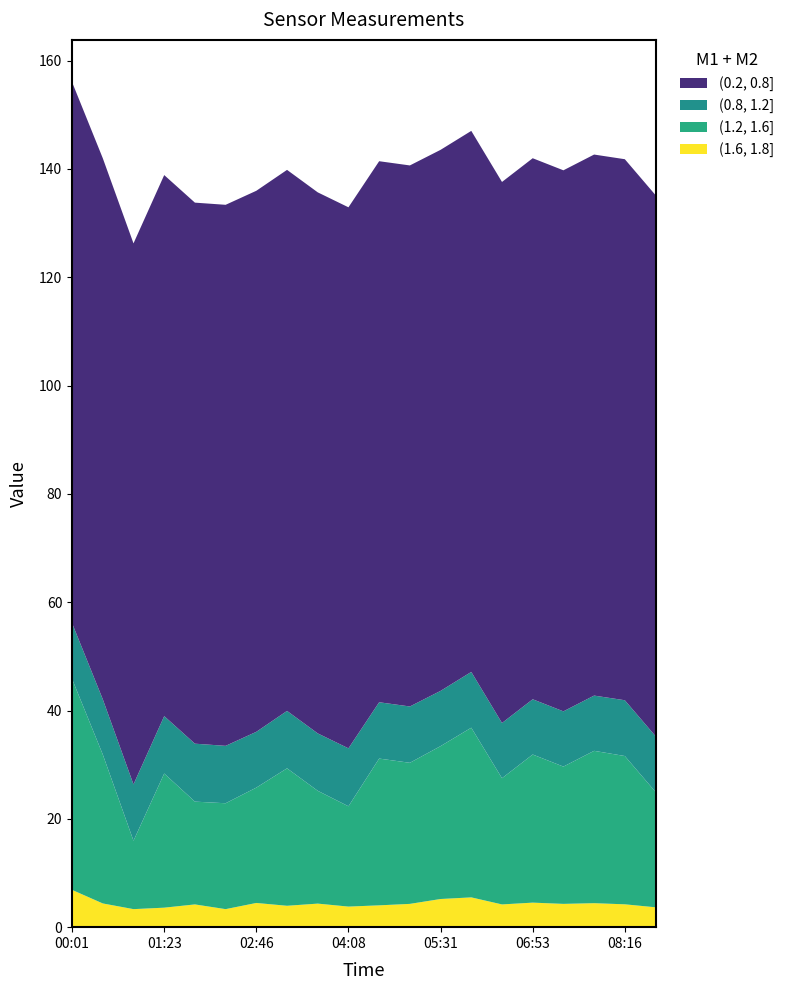

Reading left to right, list all the values displayed in this chart.

SDS_P1: 39.0	27.5	12.6	24.8	19.0	19.6	21.3	25.4	20.8	18.5	27.1	26.1	28.2	31.3	23.3	27.4	25.4	28.1	27.4	21.3
SDS_P2: 6.9	4.4	3.3	3.6	4.2	3.3	4.5	4.0	4.3	3.8	4.0	4.3	5.2	5.5	4.2	4.5	4.3	4.4	4.2	3.7
Temp: 10.3	10.2	10.4	10.6	10.7	10.6	10.3	10.6	10.6	10.7	10.4	10.4	10.2	10.3	10.2	10.2	10.2	10.2	10.3	10.3
Humidity: 99.9	99.9	99.9	99.9	99.9	99.9	99.9	99.9	99.9	99.9	99.9	99.9	99.9	99.9	99.9	99.9	99.9	99.9	99.9	99.9